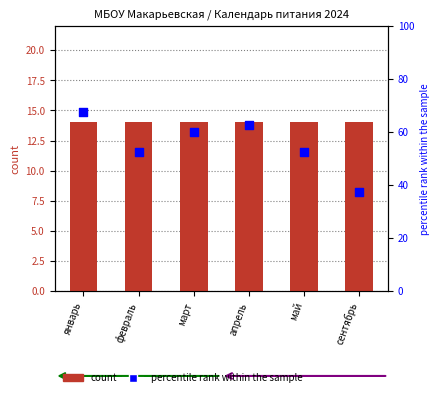

At how many categories does at least one series exceed 54?

3